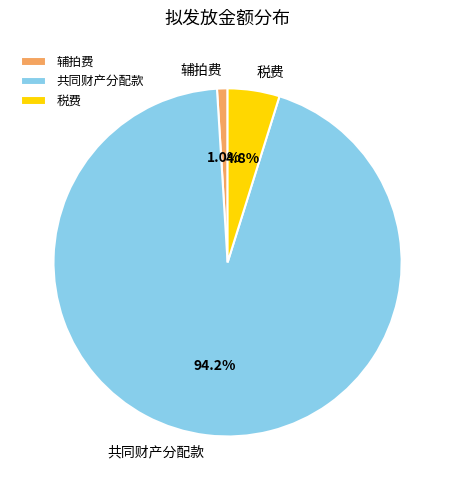

Combined, what portion of the pie is 税费 and 辅拍费?

5.8%